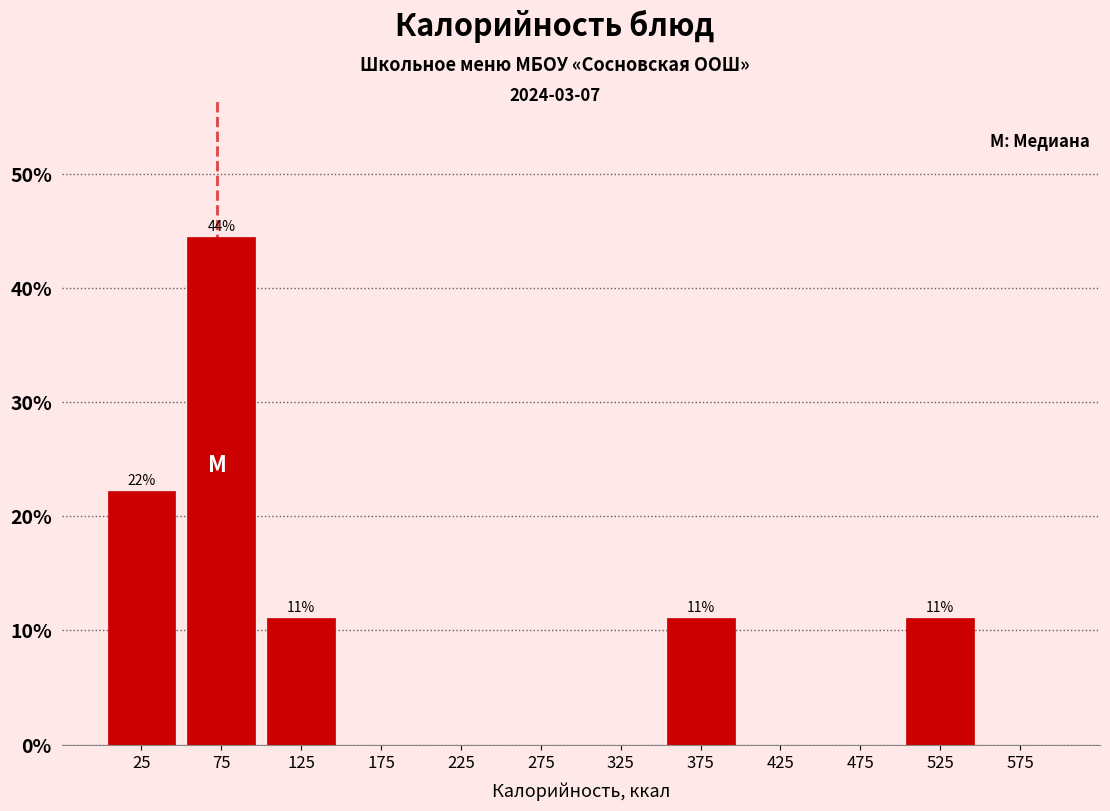

Over which range of the x-axis is the bar tallest?

50 to 100